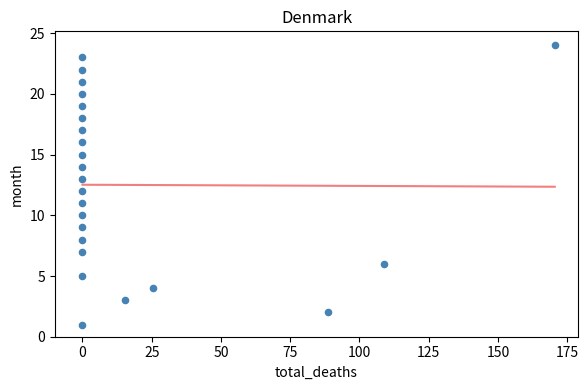

What is the range of Y values (max minus min)?

23